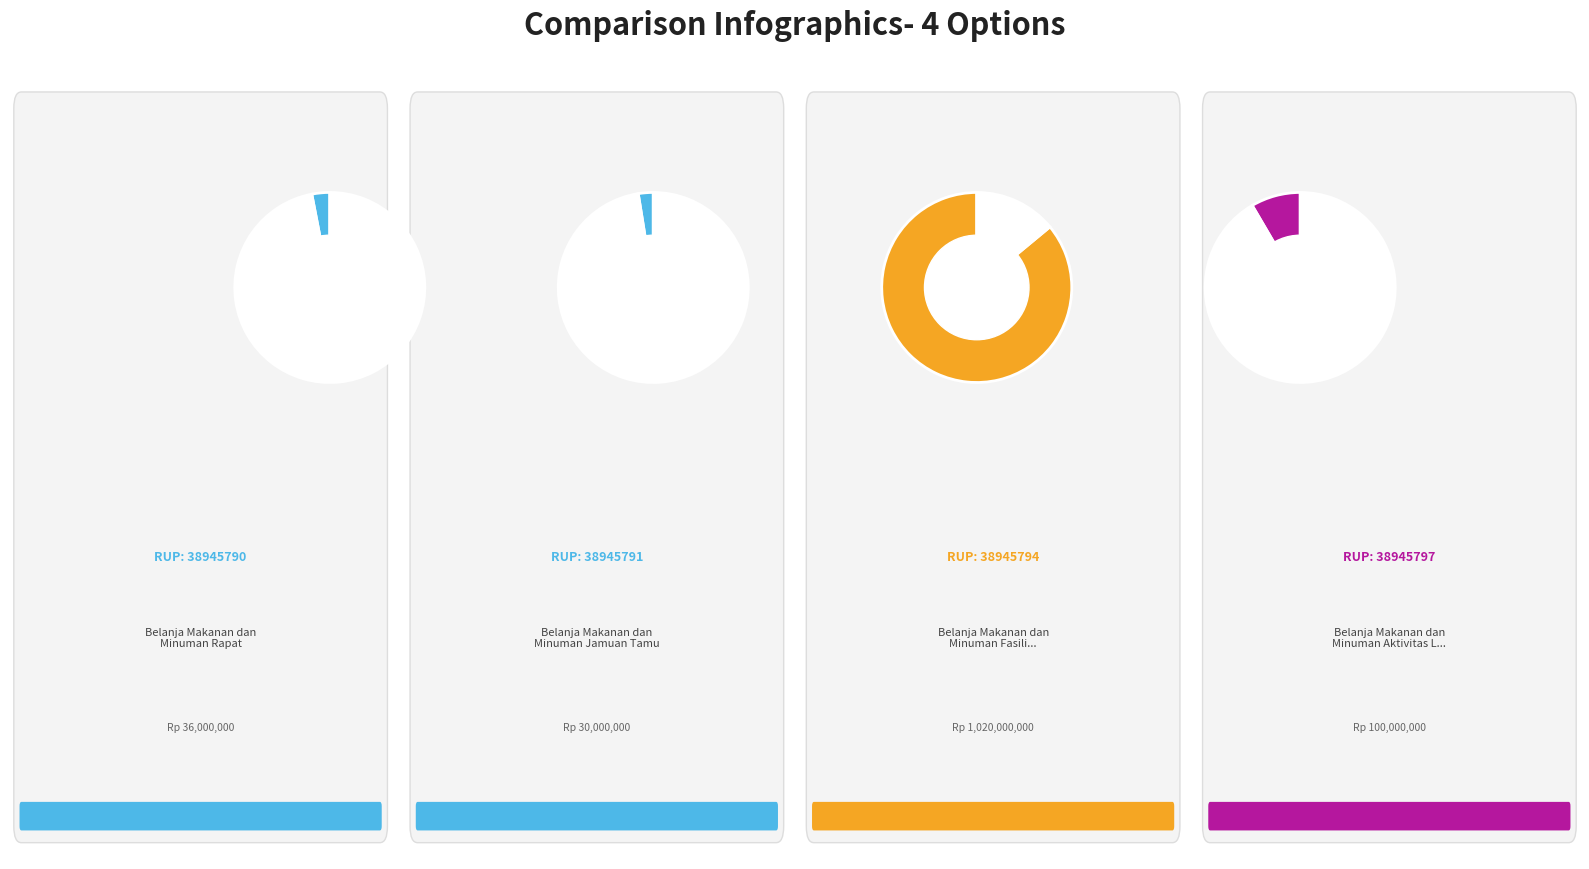

Does 38945797 represent more than half of the total?

No